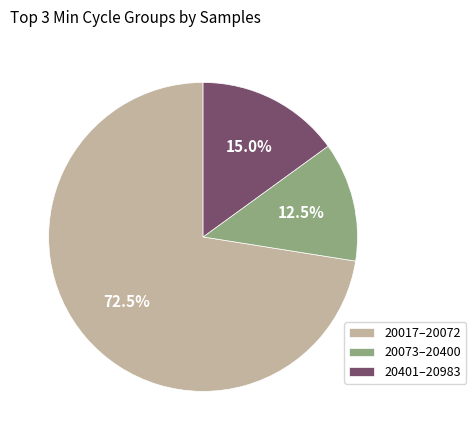

Rank the categories by value from lowest to highest.

20073–20400, 20401–20983, 20017–20072